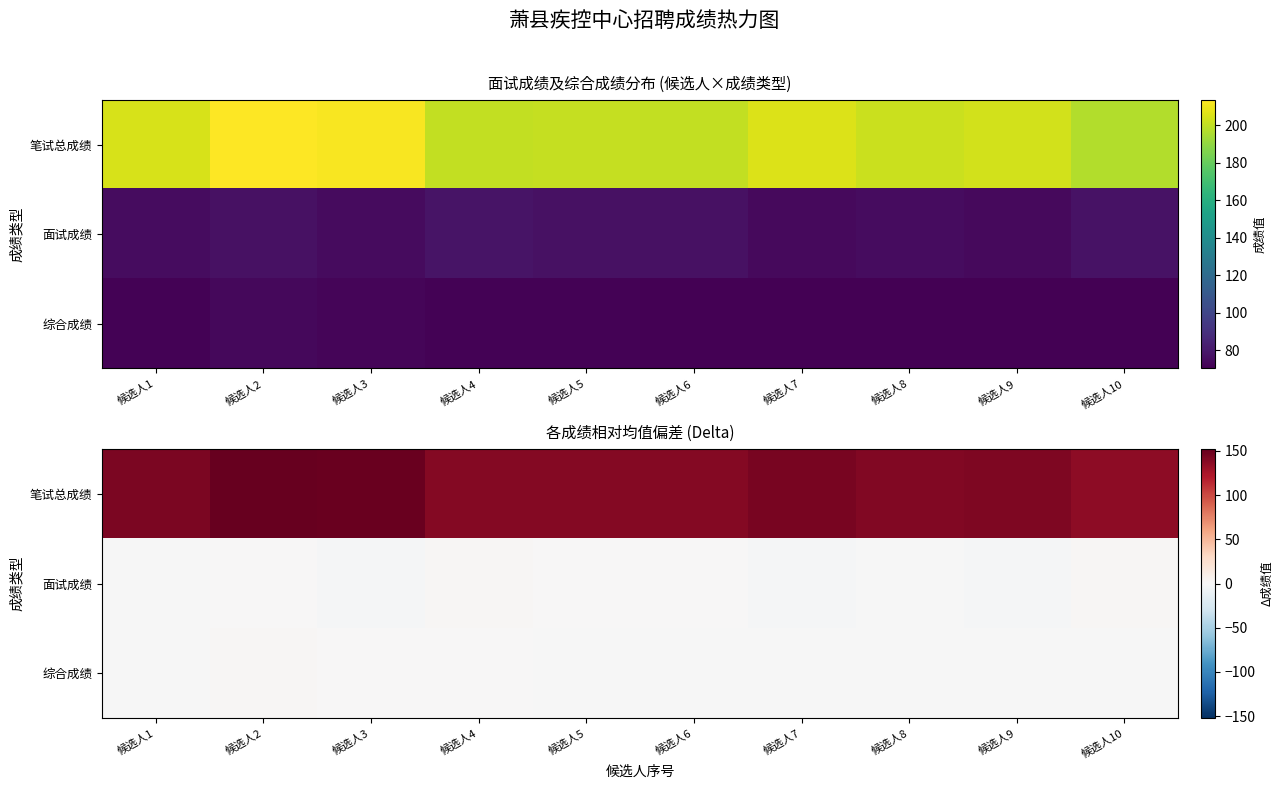

The 综合成绩 series shows -0.2 at 候选人9. True or false?

False